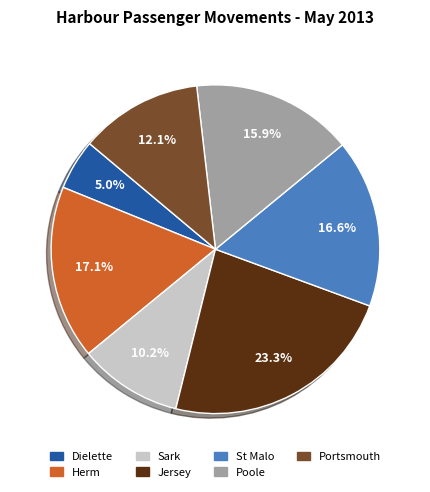

To the nearest percent, what is the average slice percentage?

14%